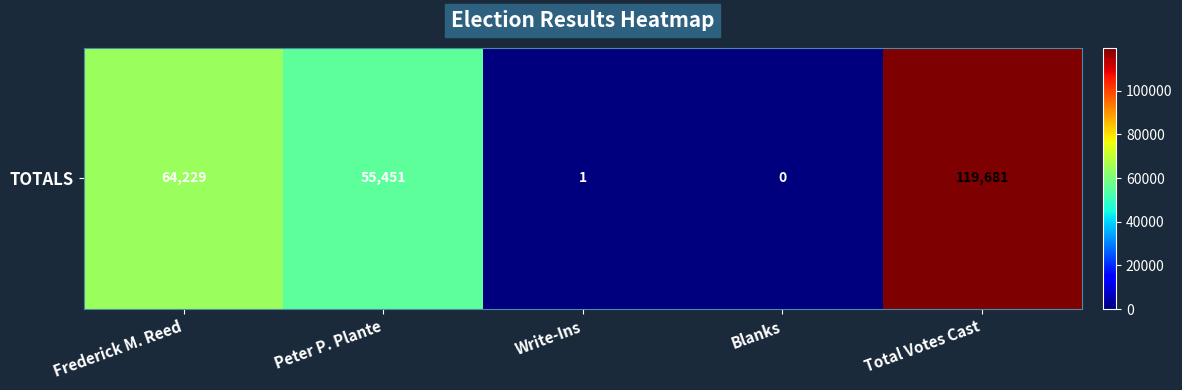

Approximately how many times larger is the value at Peter P. Plante compared to Total Votes Cast?

0.5